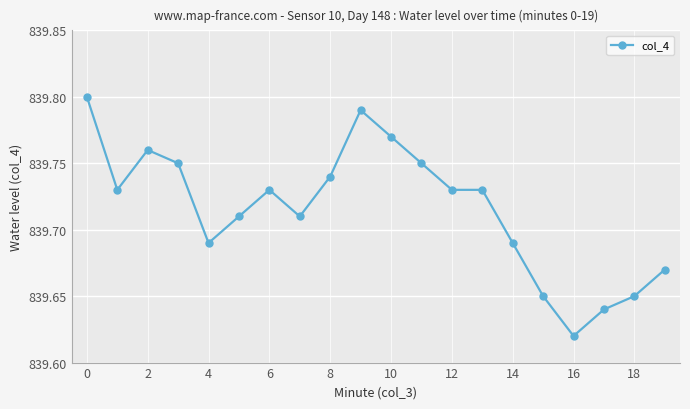

True or false: the data has more than 2 interior local peaks.

True